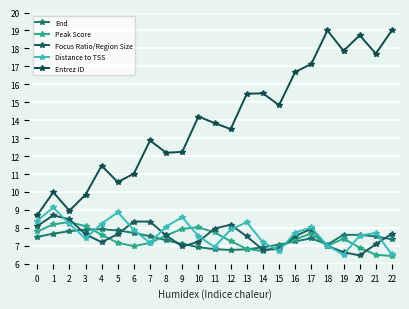

True or false: Entrez ID has a value of 20.2 at 12.

False